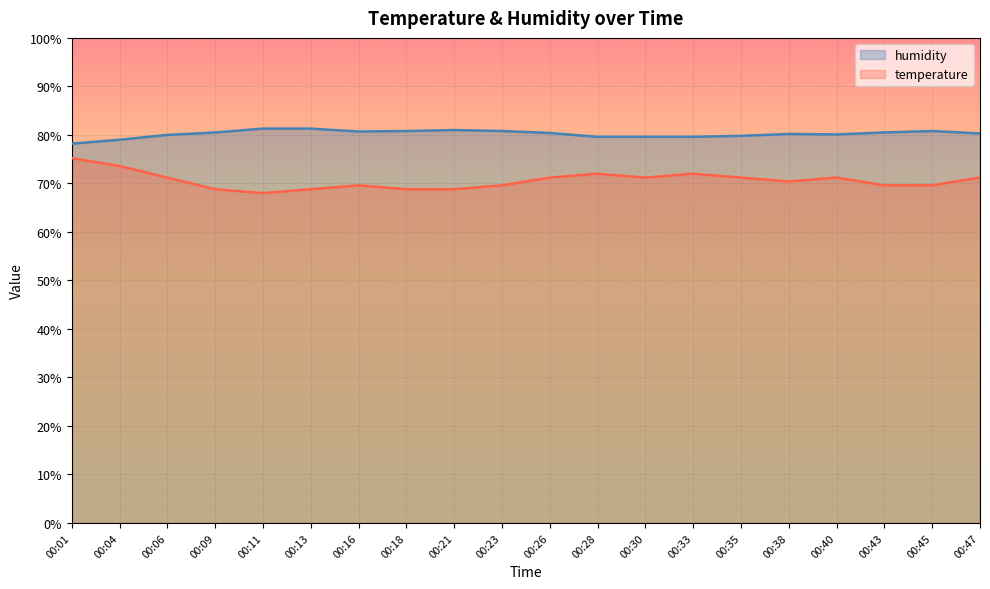

List the series in order of their peak value, highest first.

humidity, temperature